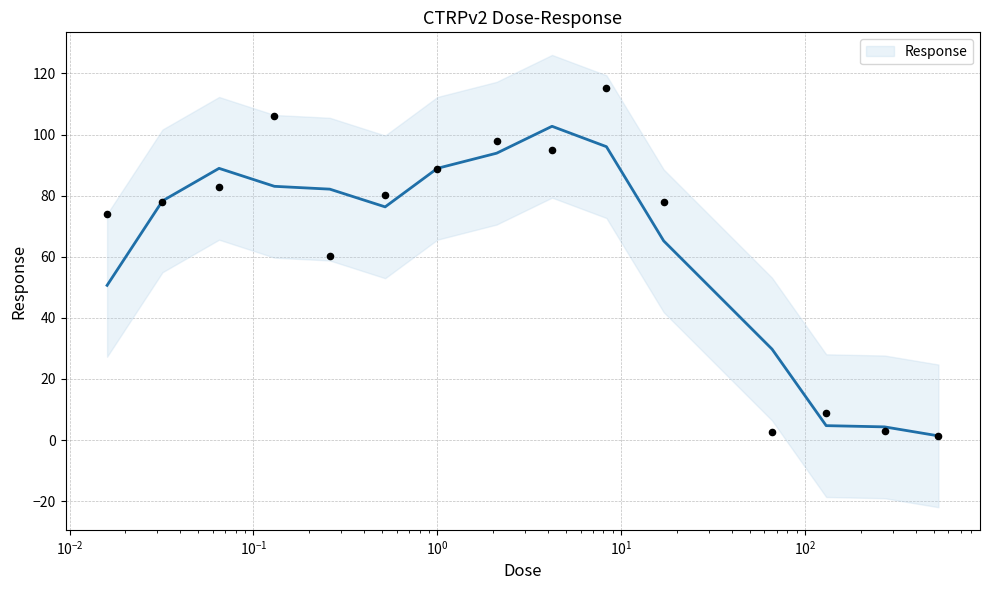

Which has a higher value, 270.0 or 2.1?

2.1